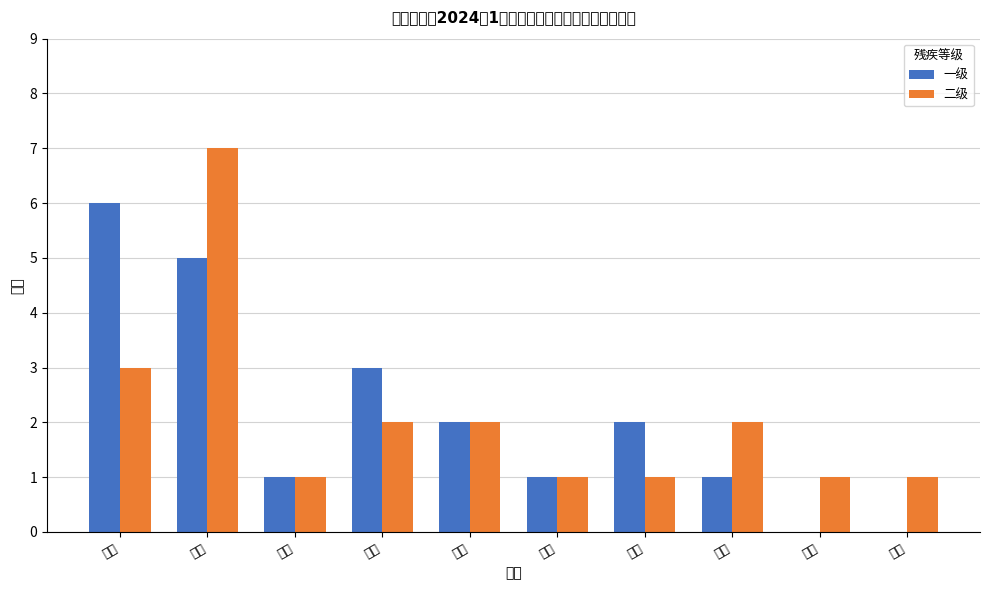

What position from the left is 科海?

7